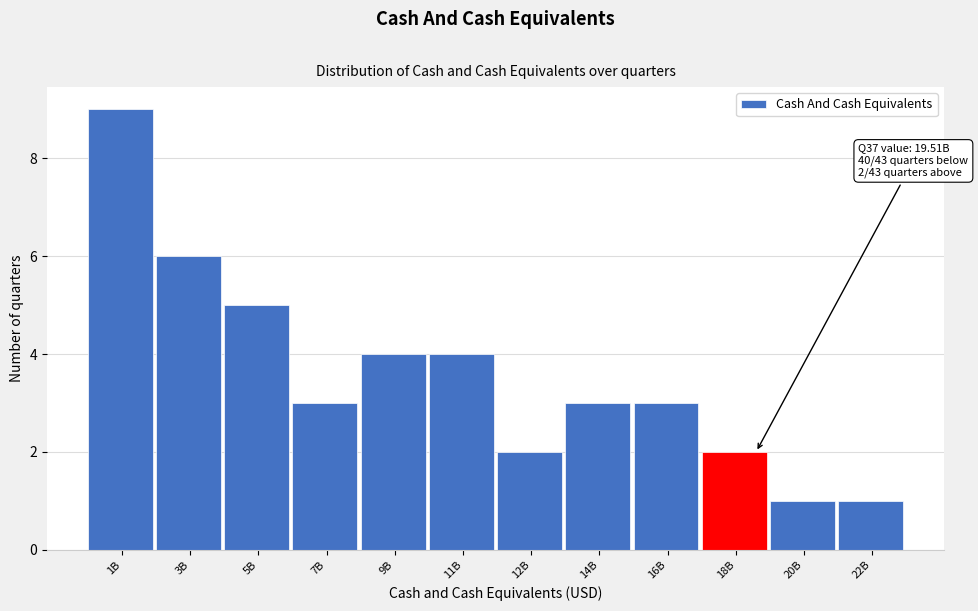

Reading left to right, extract all data points from this chart.

1B=9	3B=6	5B=5	7B=3	9B=4	11B=4	12B=2	14B=3	16B=3	18B=2	20B=1	22B=1